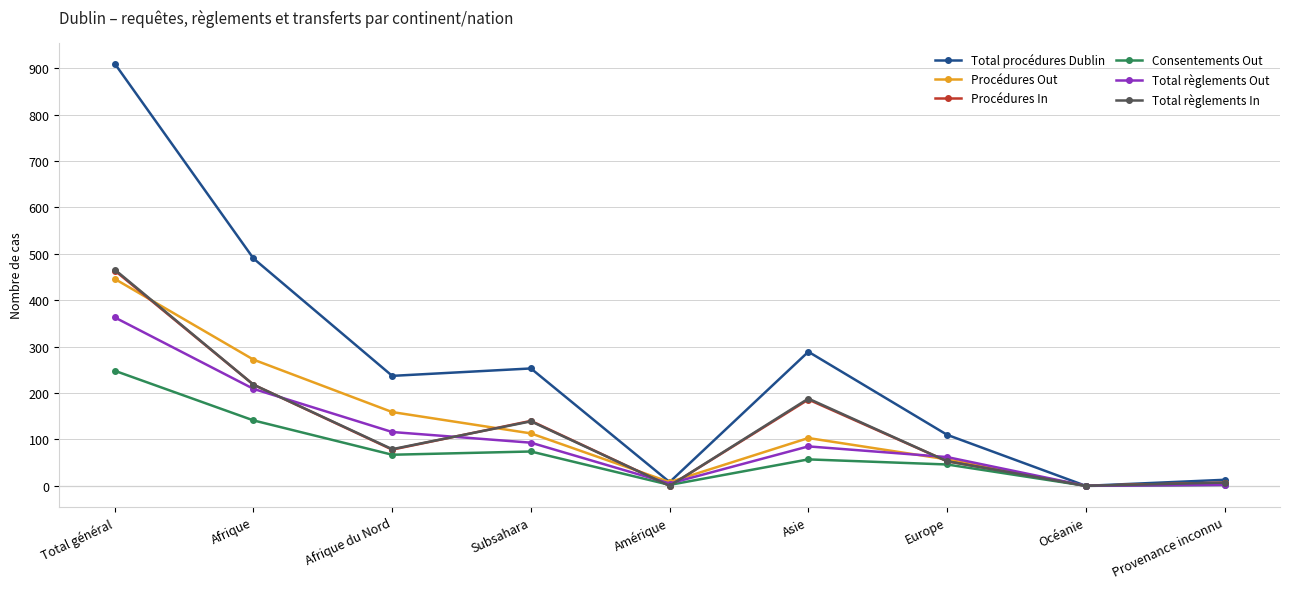

What is the maximum value for Total règlements Out?

363